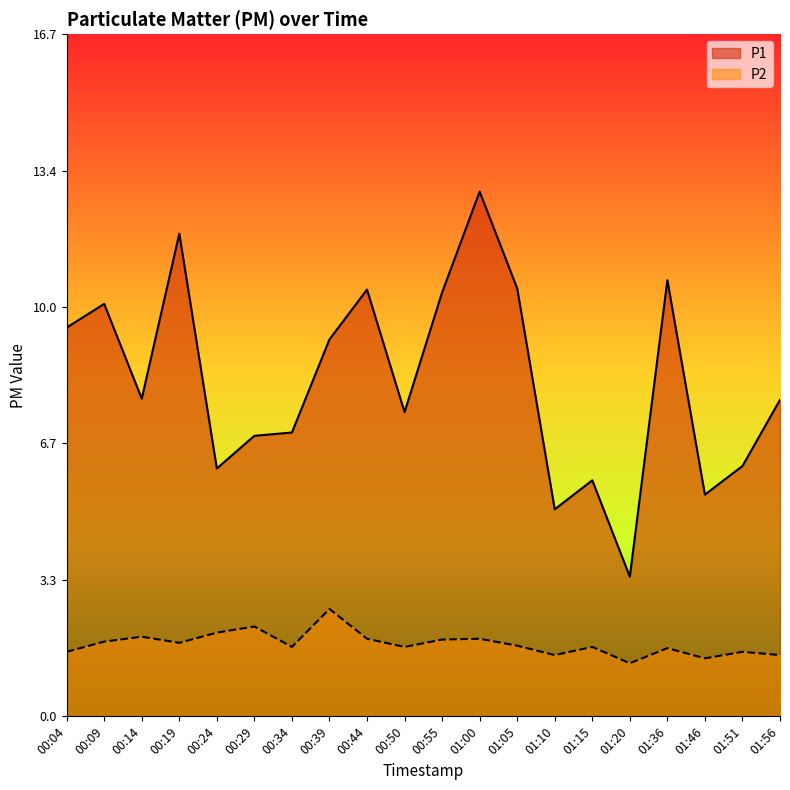

Which series has the widest spread of values?

P1